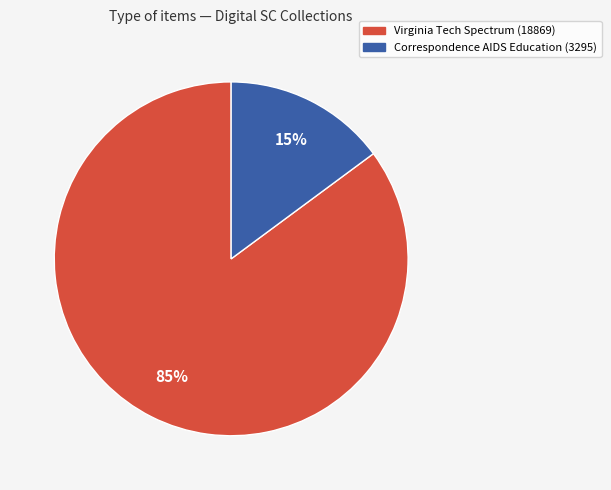

What is the largest slice in the pie chart?

Virginia Tech Spectrum (18869)